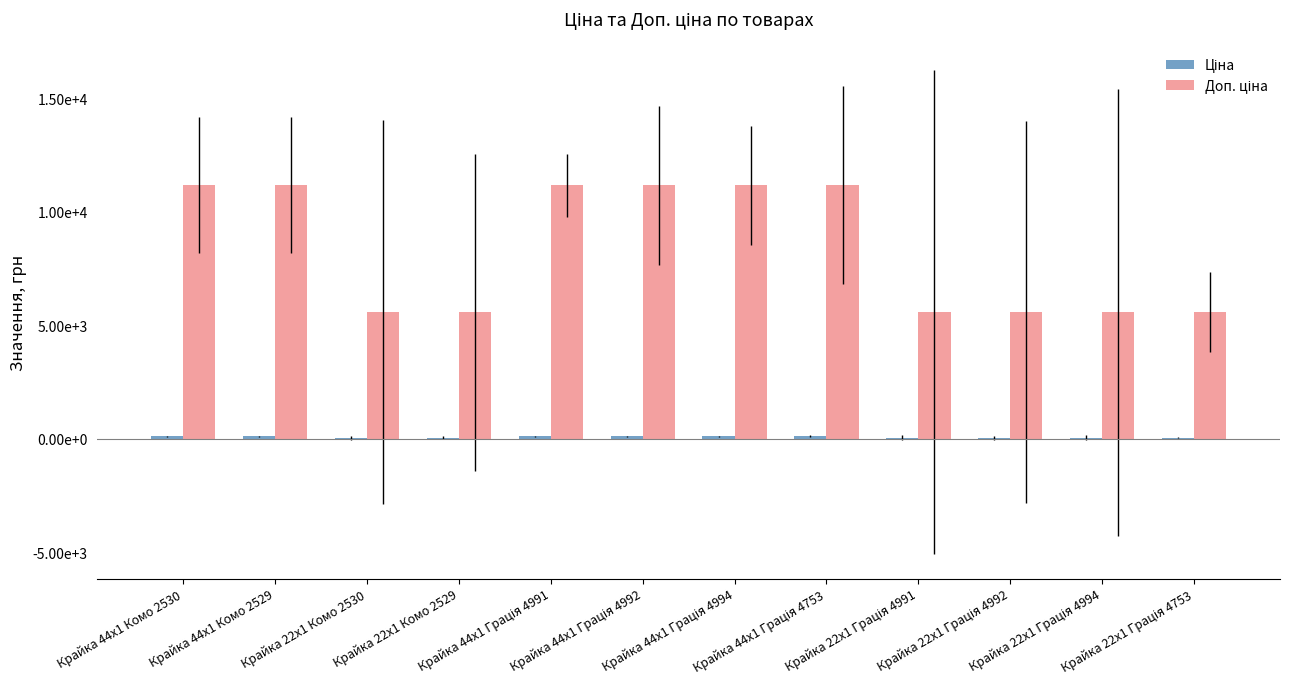

Count the number of data series in this chart.

2